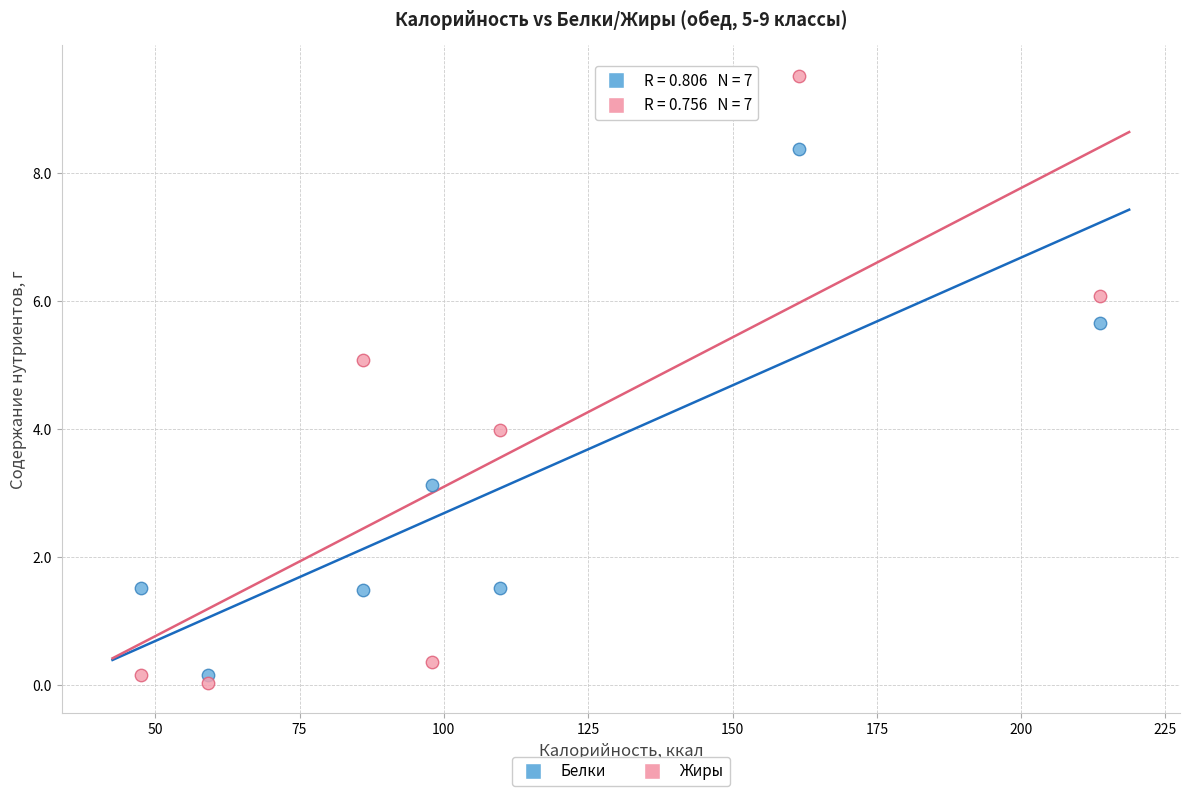

Which series has the largest Y range (max minus min)?

Жиры